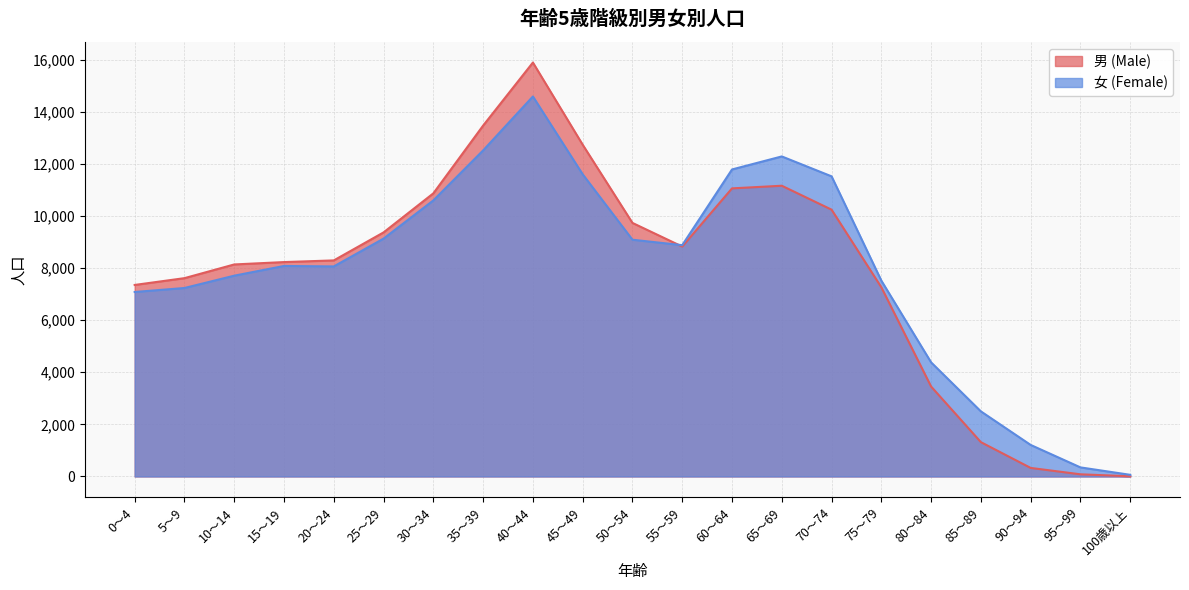

How many times do 女 (Female) and 男 (Male) cross each other?

1